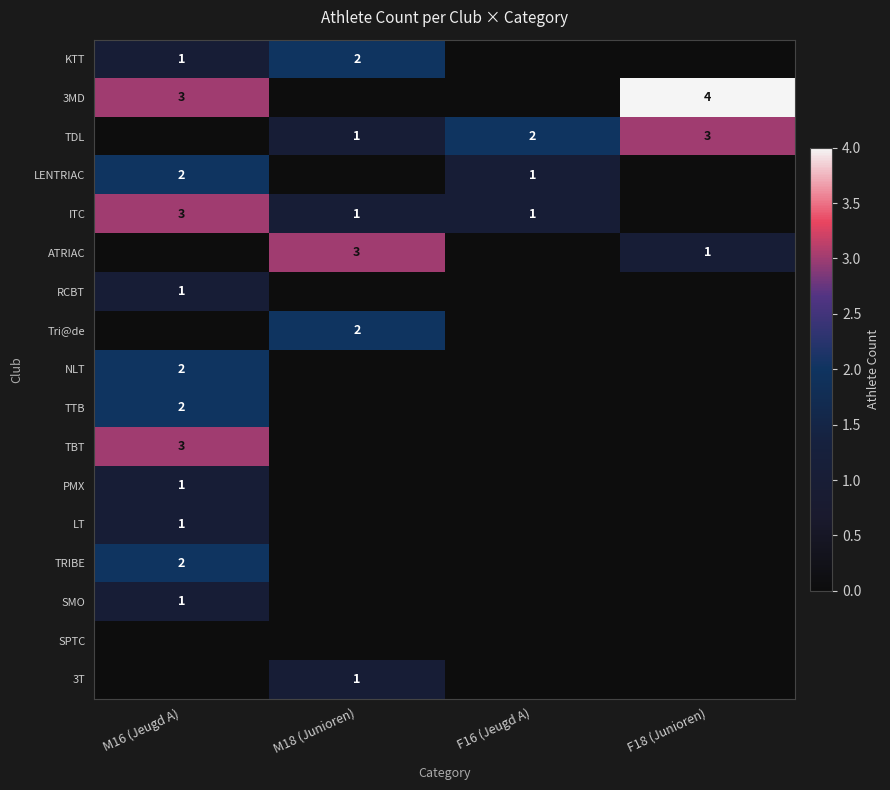

The value of NLT at M16 (Jeugd A) is 2. True or false?

True